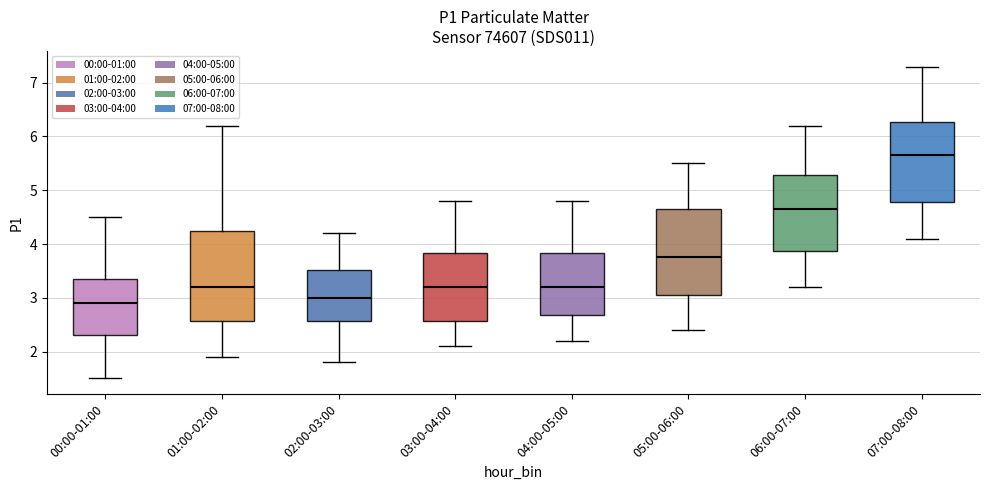

Which box's median line is the lowest?

00:00-01:00